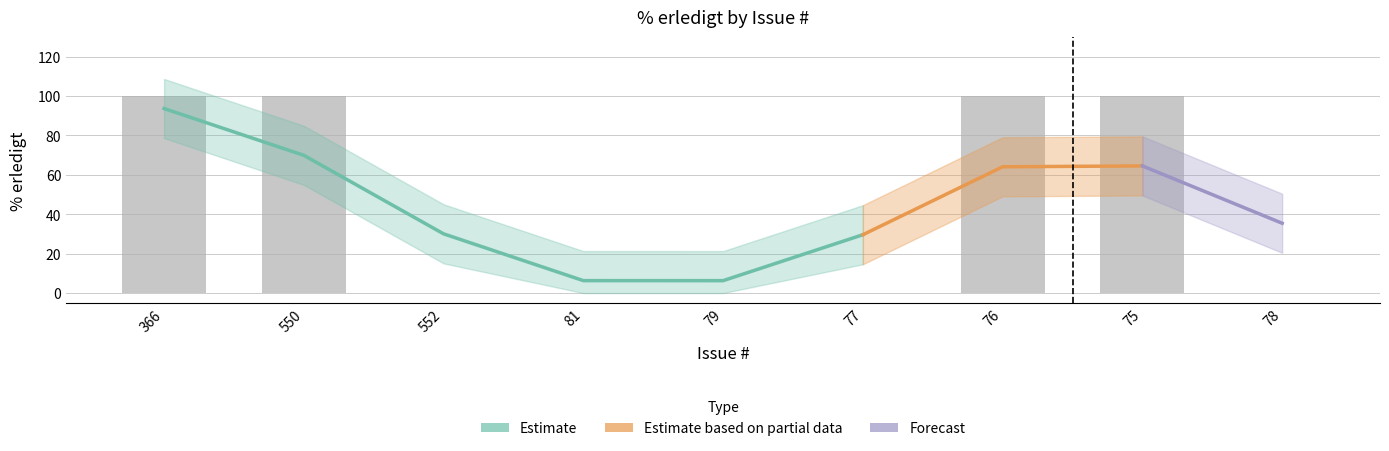

What is the sum of all values?

400